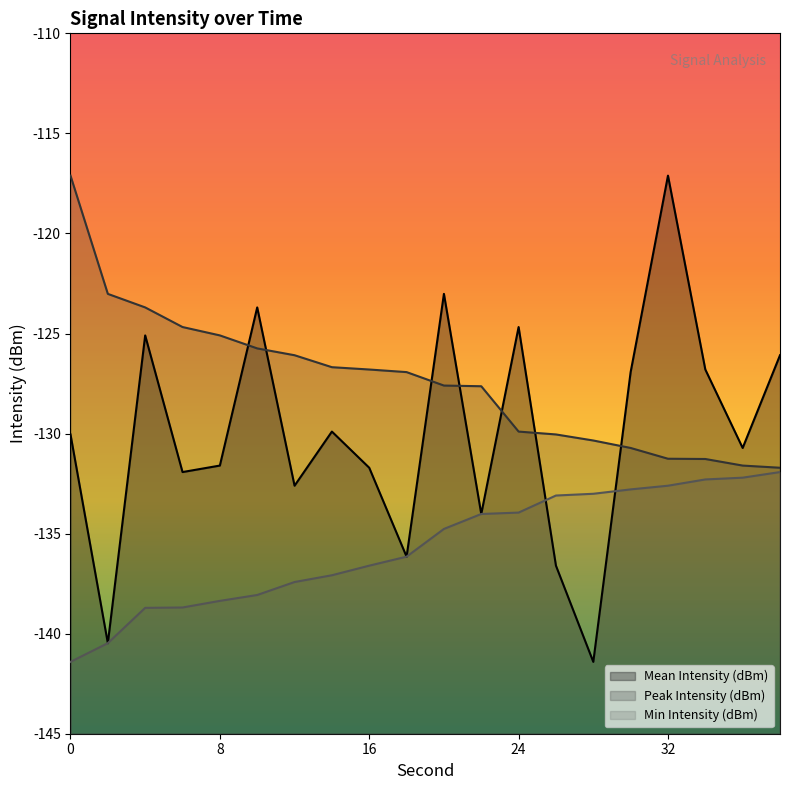

Where does the Min Intensity (dBm) series first go above -134?

24